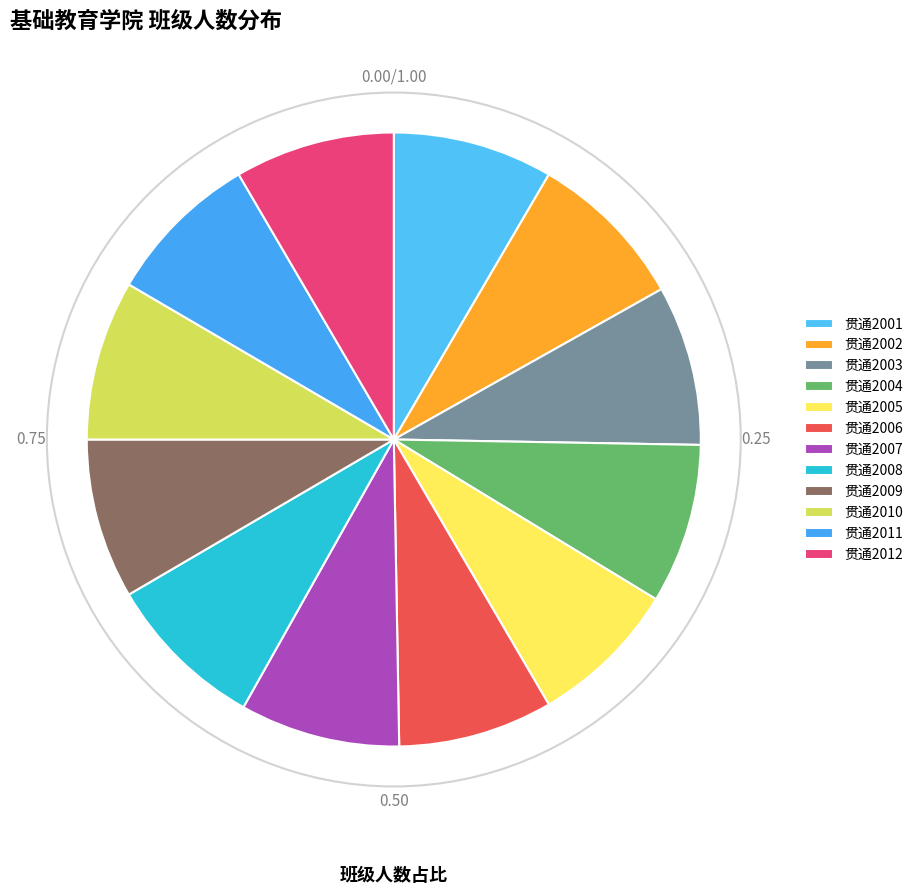

Approximately how many times larger is the value at 贯通2008 compared to 贯通2004?

1.0